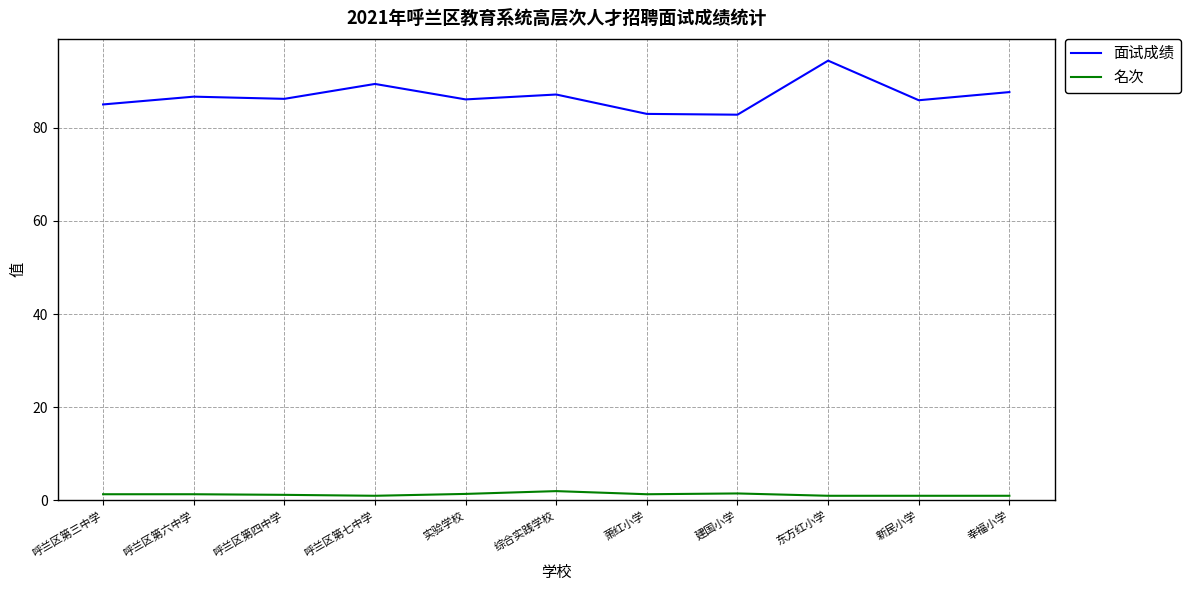

What are all the series names shown in the legend?

面试成绩, 名次